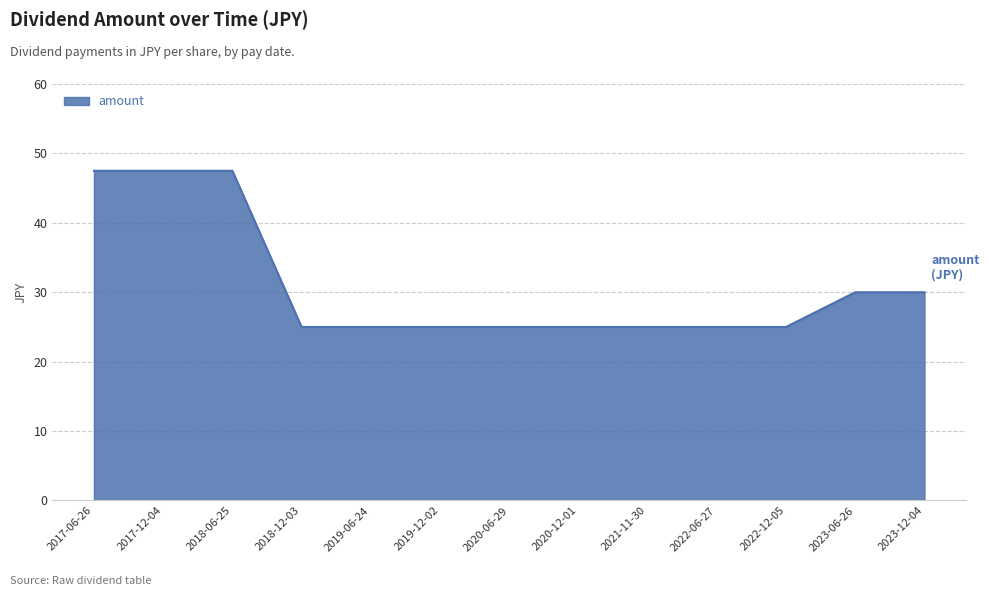

What is the smallest value displayed?

25.0